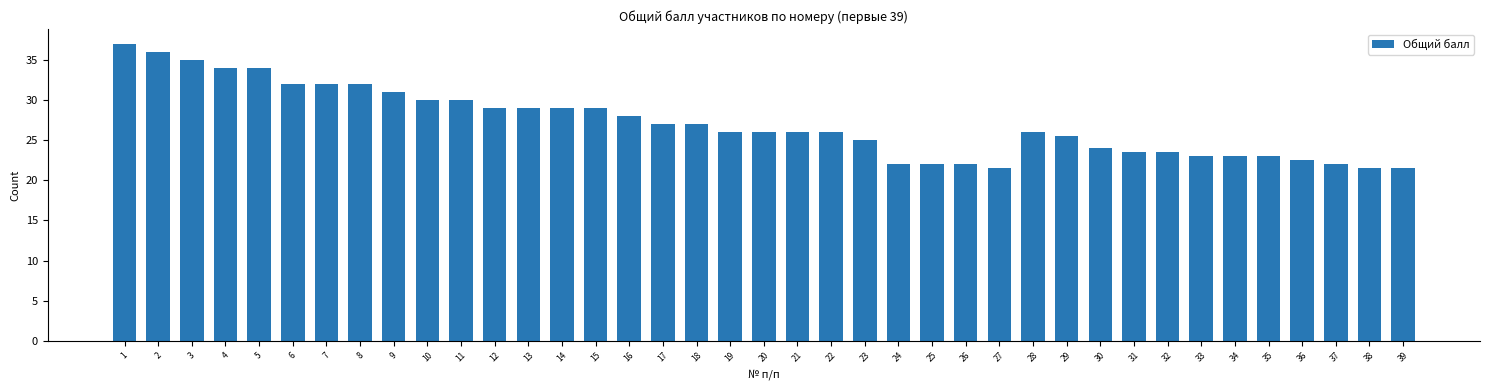

What is the change in value from 36 to 37?

-0.5